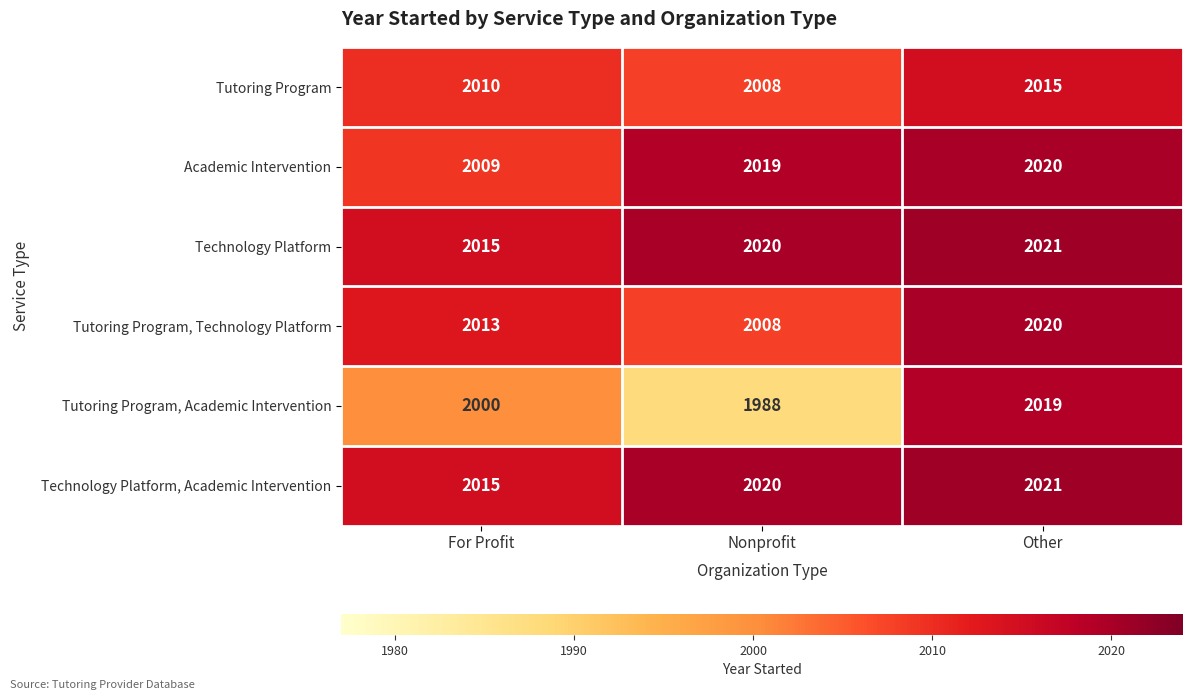

At which category is the sum across all series the highest?

Other